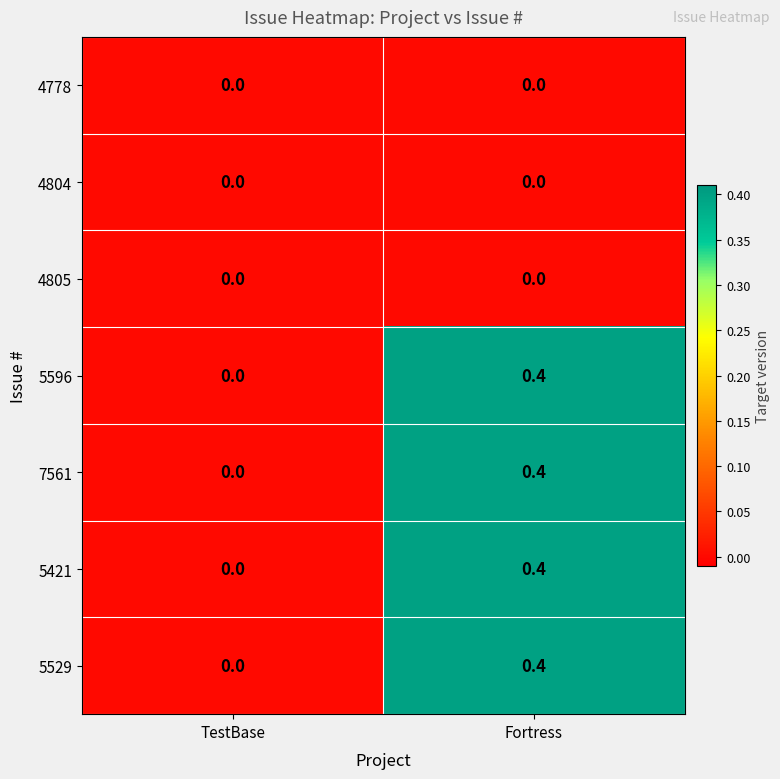

Reading left to right, transcribe all the data shown in this chart.

4778: 0.0	0.0
4804: 0.0	0.0
4805: 0.0	0.0
5596: 0.0	0.4
7561: 0.0	0.4
5421: 0.0	0.4
5529: 0.0	0.4